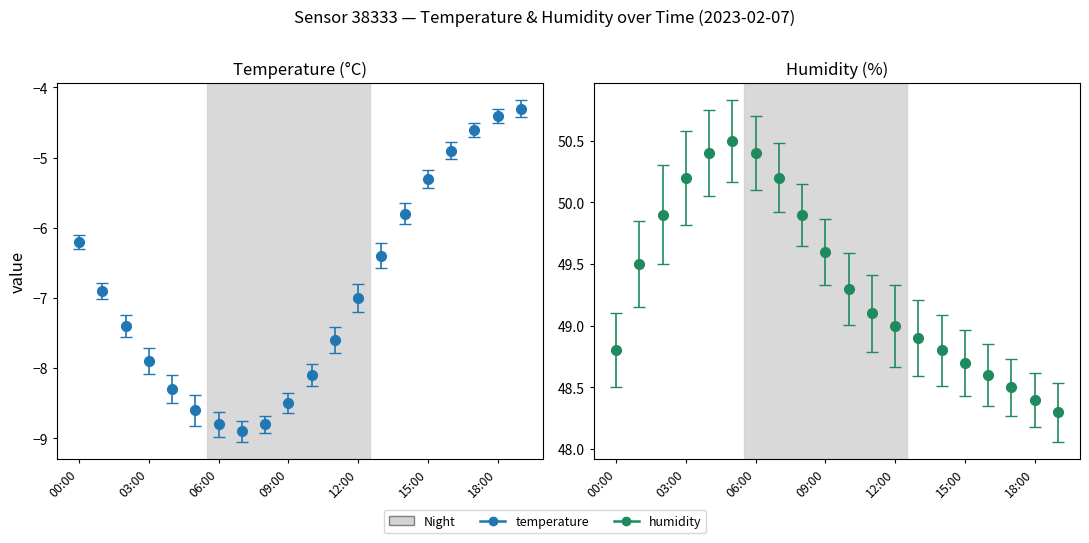

True or false: humidity and temperature cross at least once.

False